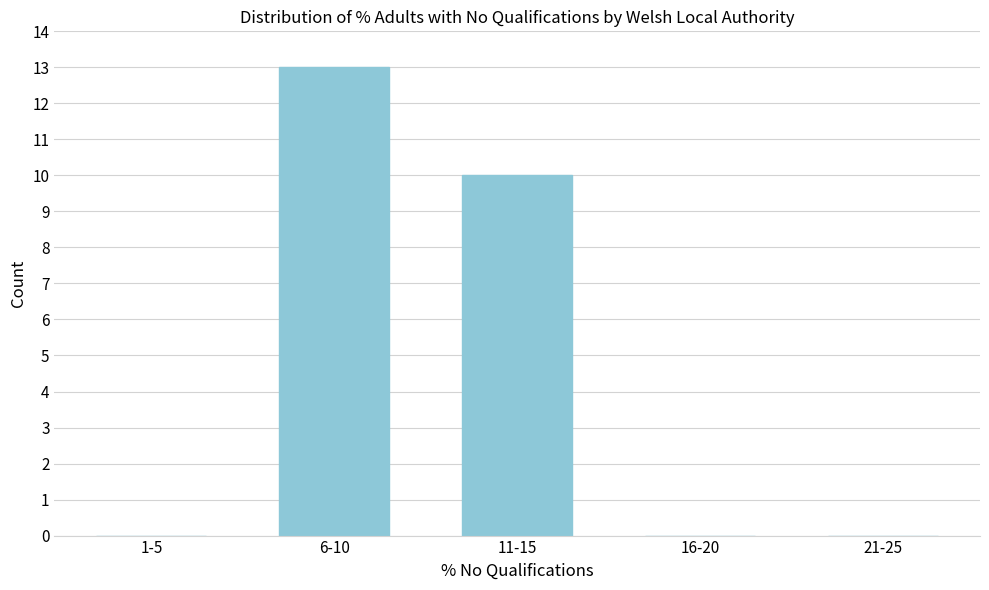

Reading left to right, transcribe all the data shown in this chart.

1-5=0	6-10=13	11-15=10	16-20=0	21-25=0